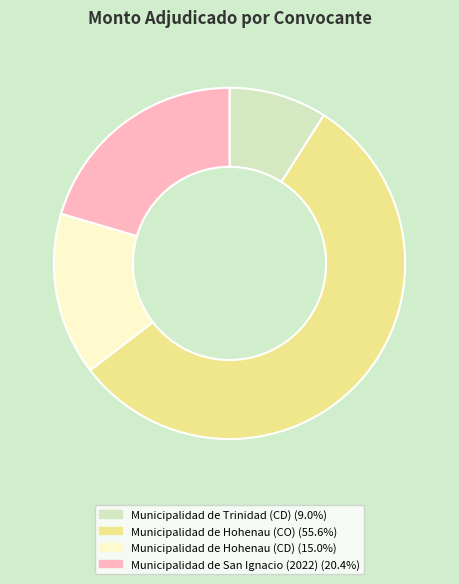

How many segments does this pie chart have?

4